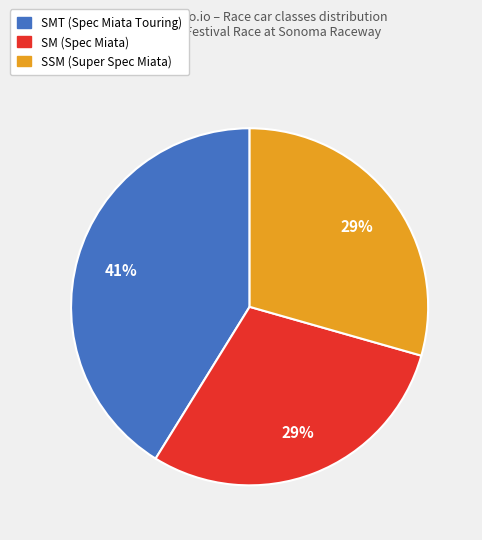

How many slices are in this pie chart?

3